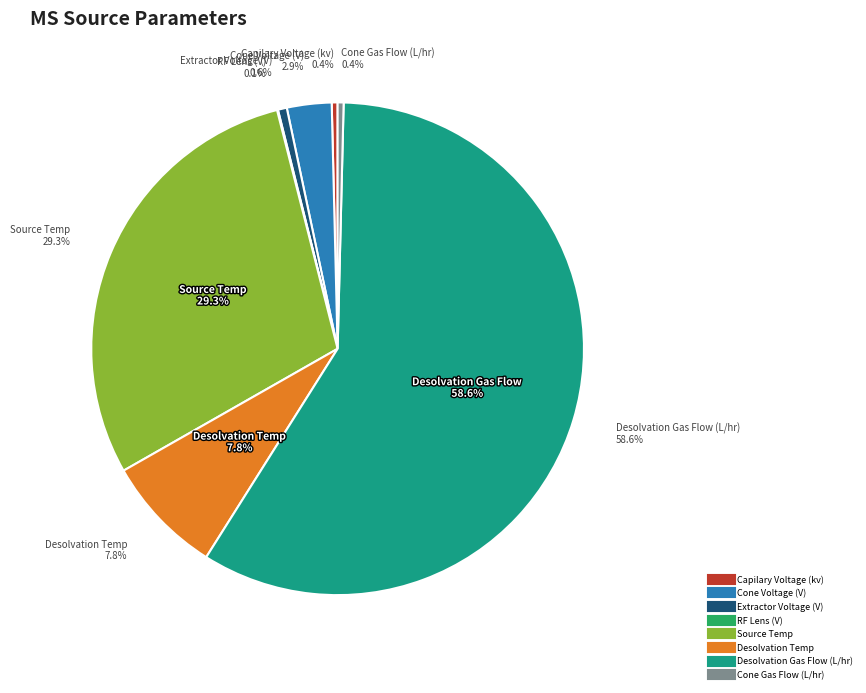

Count the number of slices in the pie.

8